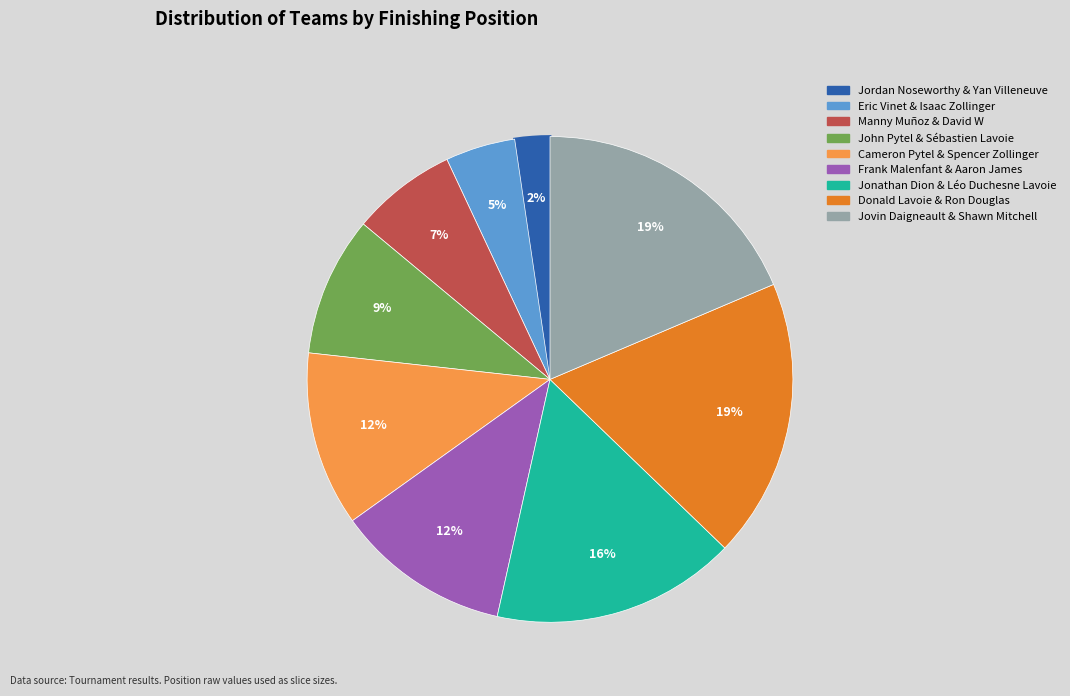

True or false: Eric Vinet & Isaac Zollinger accounts for 5% of the total.

True